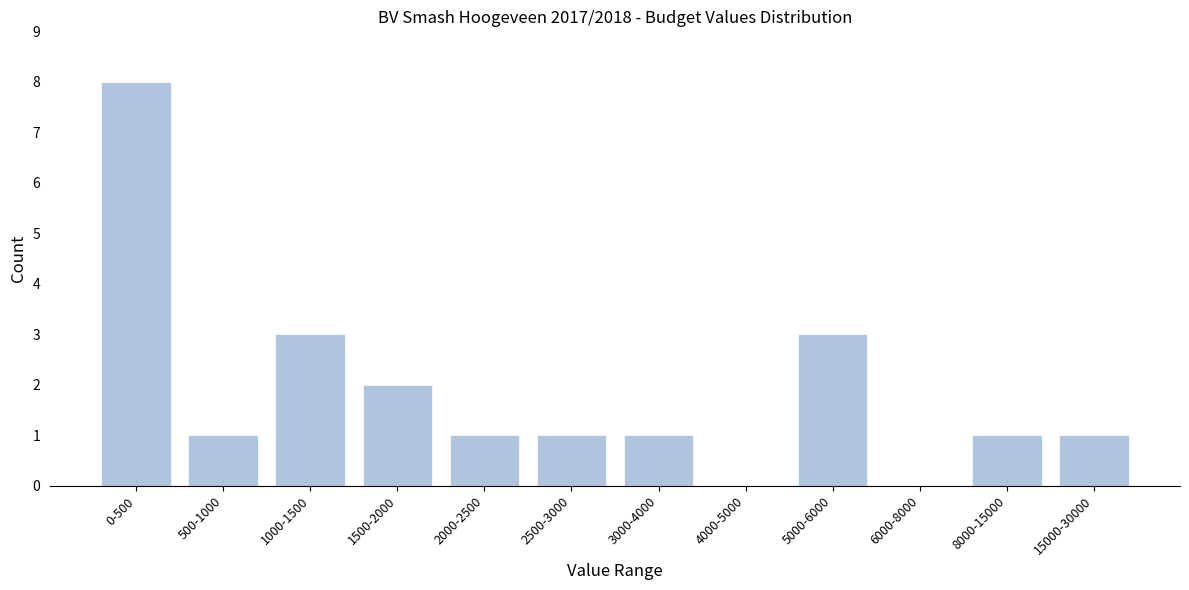

Reading left to right, extract all data points from this chart.

0-500=8	500-1000=1	1000-1500=3	1500-2000=2	2000-2500=1	2500-3000=1	3000-4000=1	4000-5000=0	5000-6000=3	6000-8000=0	8000-15000=1	15000-30000=1